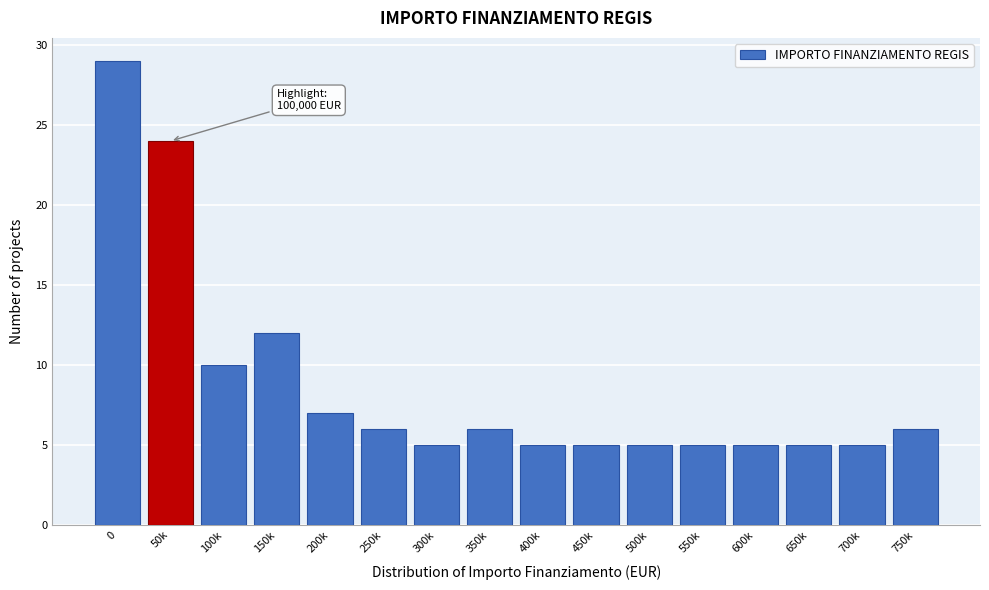

Reading left to right, list all the values displayed in this chart.

0=29	50k=24	100k=10	150k=12	200k=7	250k=6	300k=5	350k=6	400k=5	450k=5	500k=5	550k=5	600k=5	650k=5	700k=5	750k=6